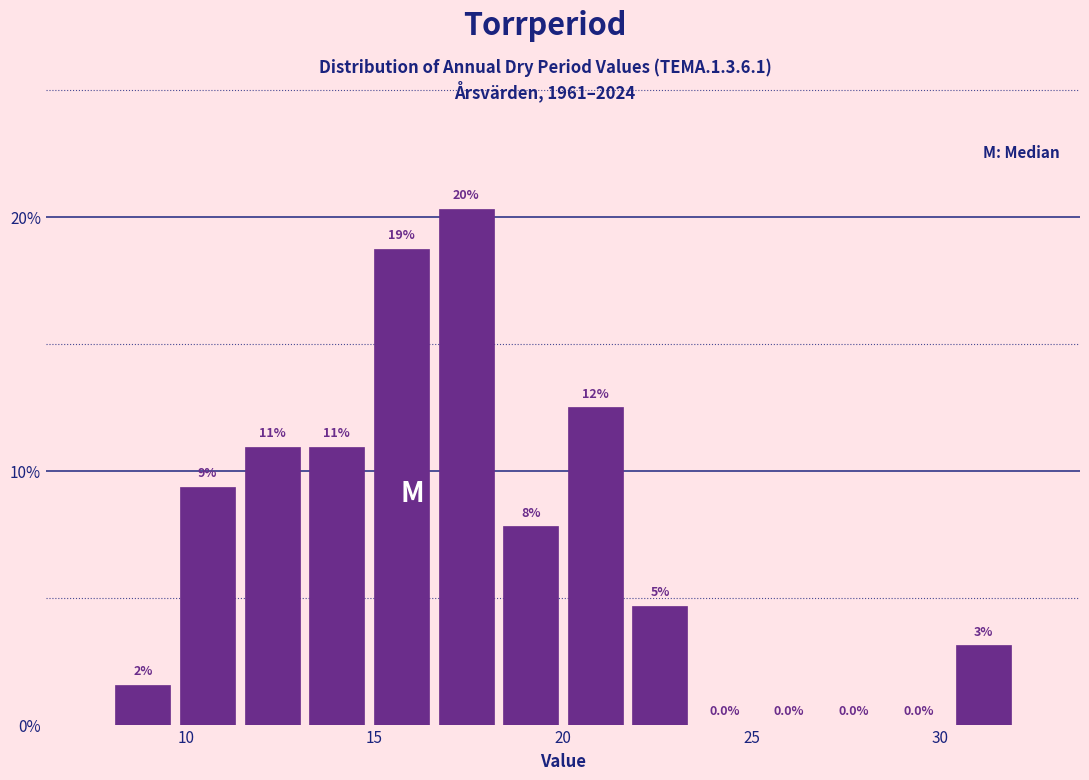

Around what value on the x-axis is the tallest bar? Give the approximate position of its centre, as read against the axis.

17.5